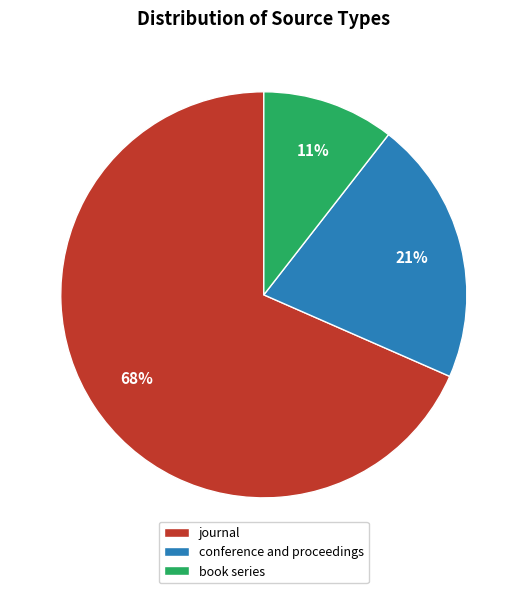

The journal slice represents 68% of the pie. True or false?

True